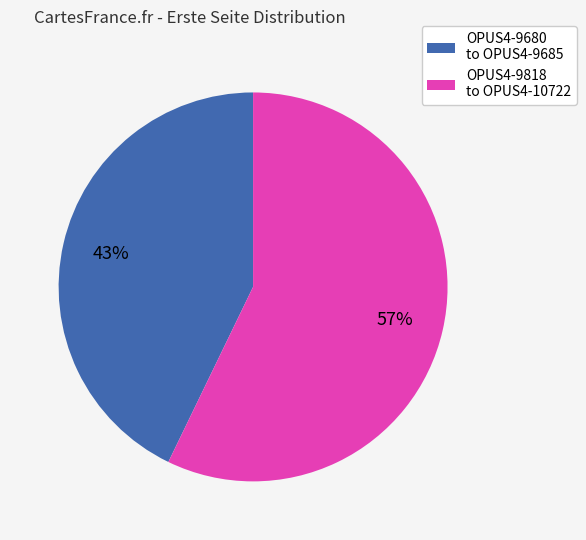

Combined, do OPUS4-9680 to OPUS4-9685 and OPUS4-9818 to OPUS4-10722 account for over 50%?

Yes